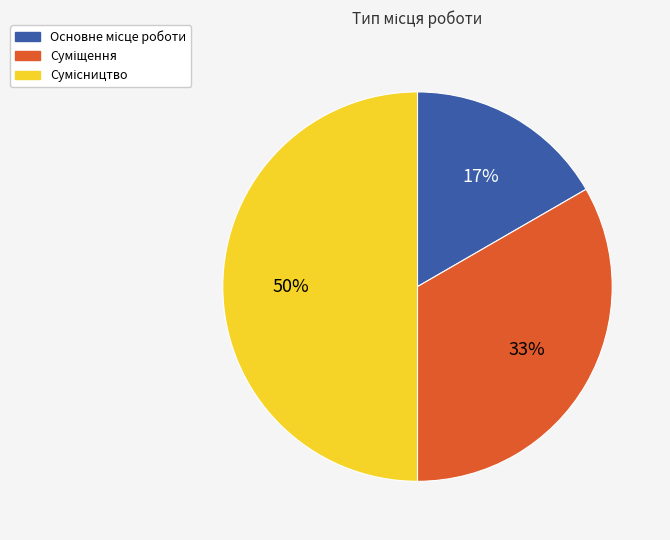

Count the number of slices in the pie.

3